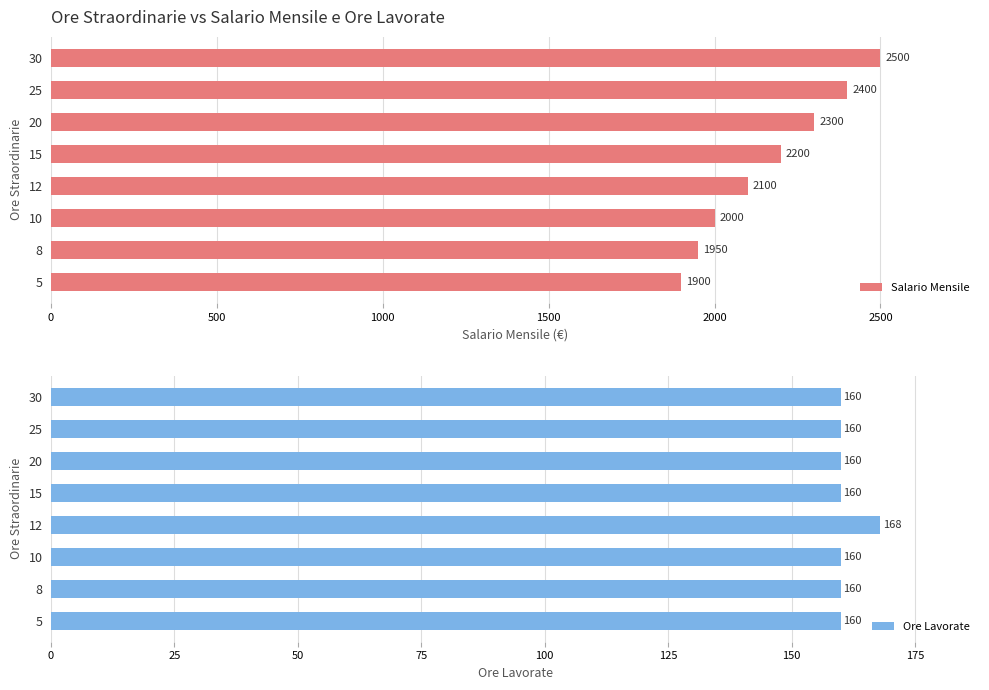

The Salario Mensile series shows 1900 at 5. True or false?

True